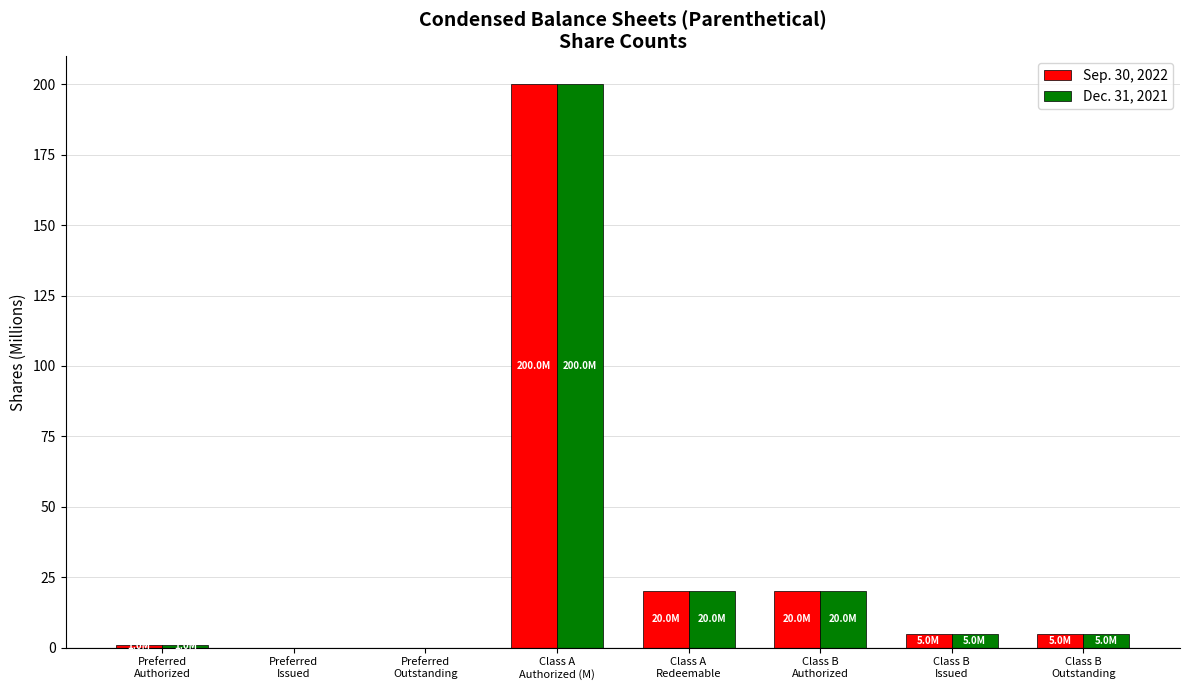

What is the sum of all Dec. 31, 2021 values?

251